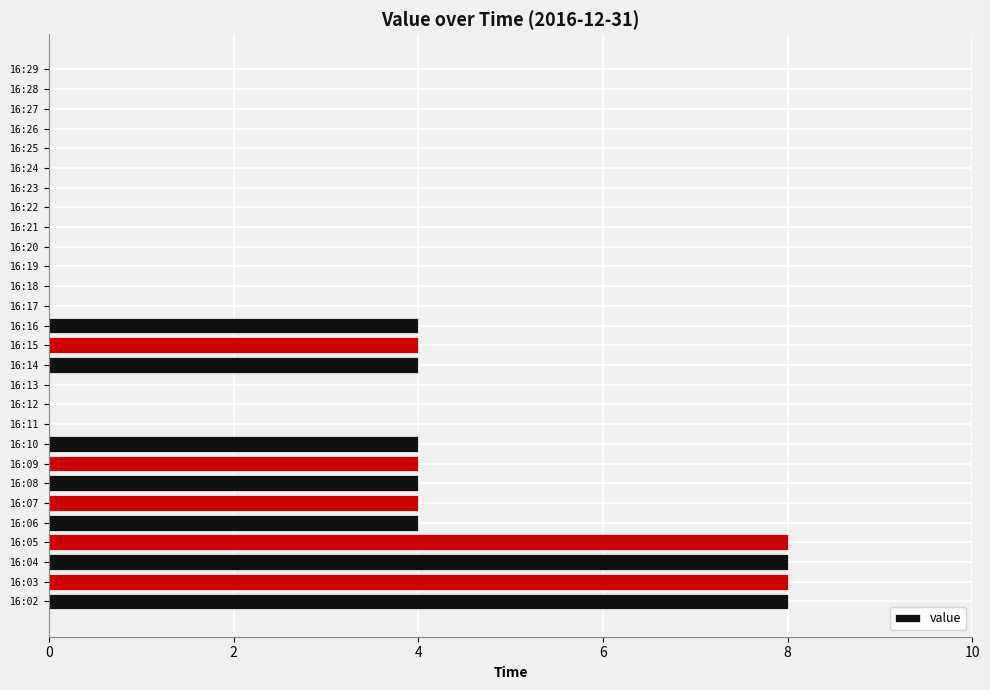

Between 16:06 and 16:19, which is larger?

16:06